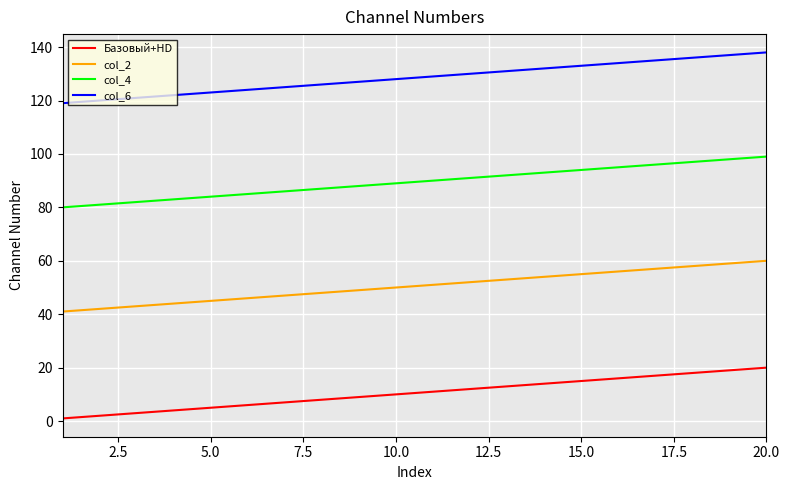

List the series in order of their overall mean, lowest first.

Базовый+HD, col_2, col_4, col_6